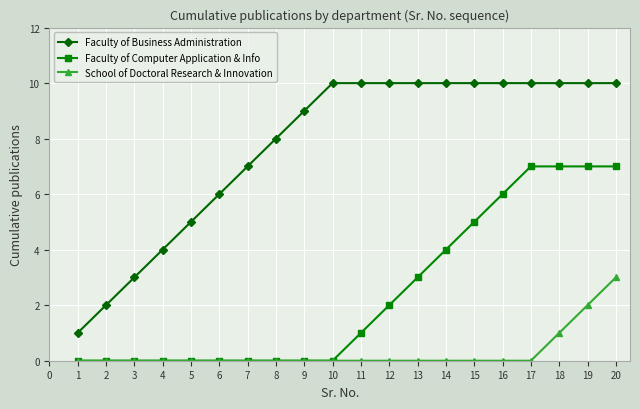

Which series has the largest total across all categories?

Faculty of Business Administration